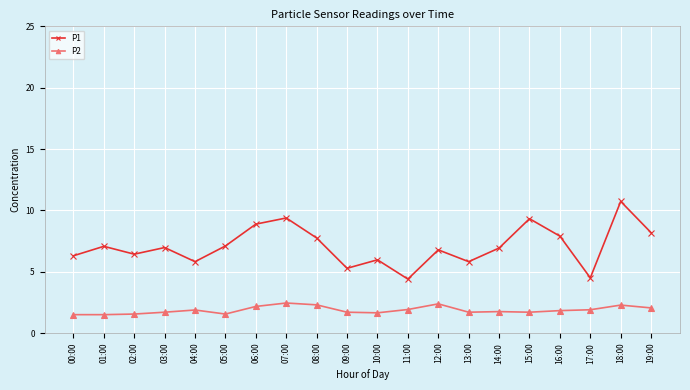

What is the label of the 18th point from the left?

17:00